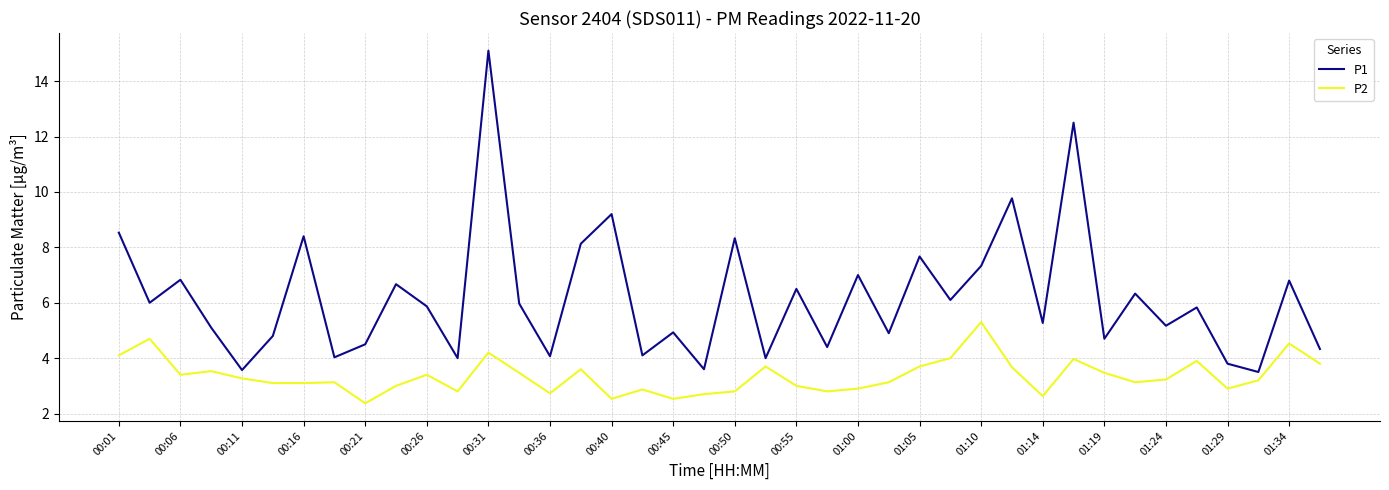

Which series has the largest total across all categories?

P1